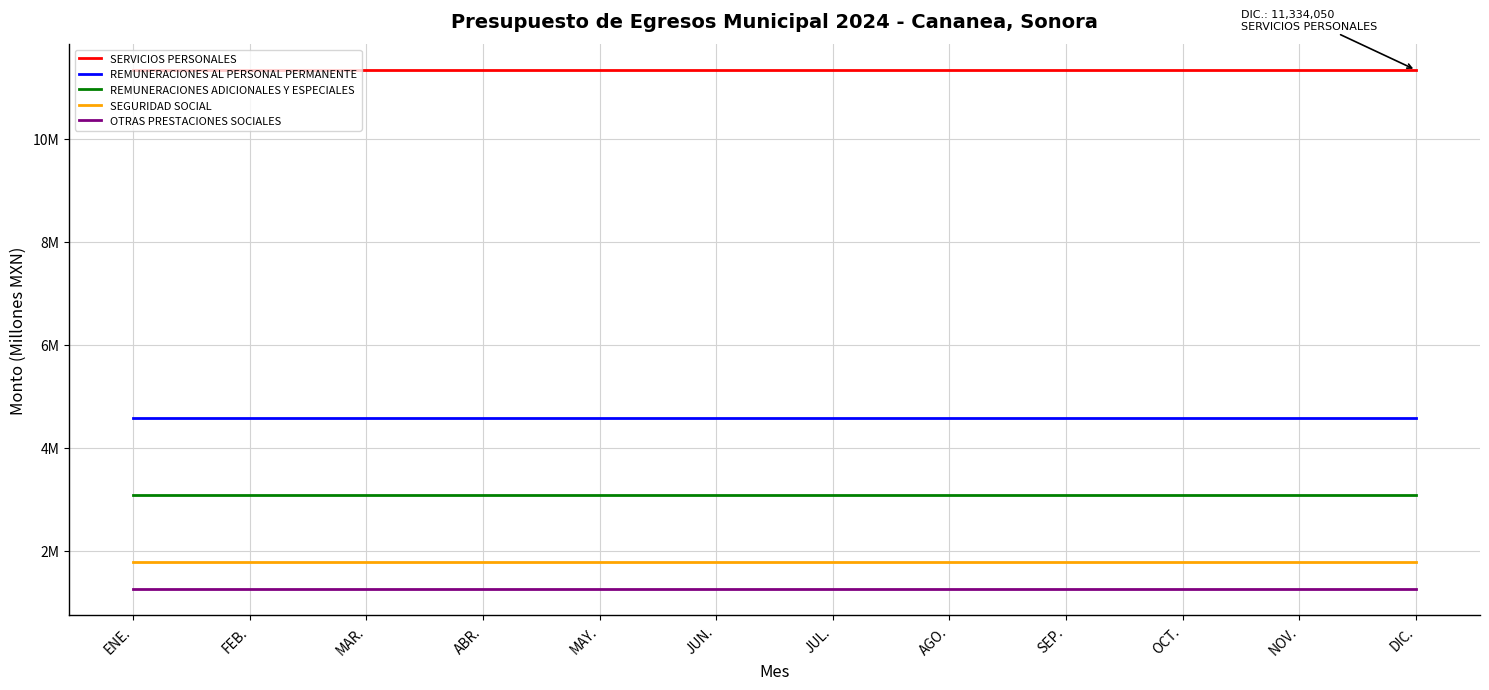

What are all the series names shown in the legend?

SERVICIOS PERSONALES, REMUNERACIONES AL PERSONAL PERMANENTE, REMUNERACIONES ADICIONALES Y ESPECIALES, SEGURIDAD SOCIAL, OTRAS PRESTACIONES SOCIALES